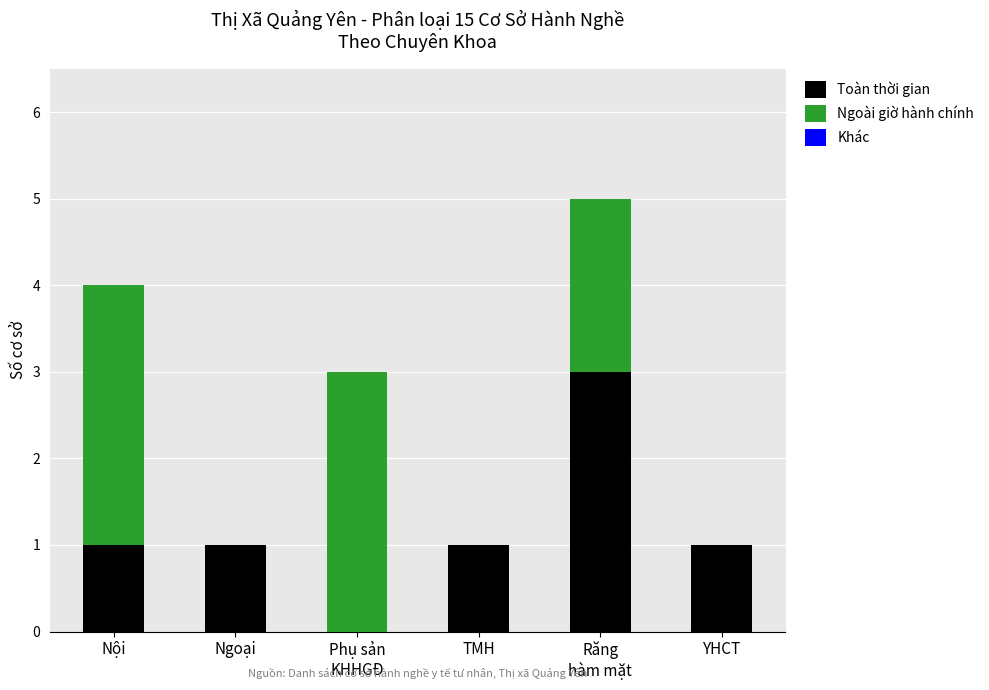

How many Toàn thời gian values are between 1 and 2?

4